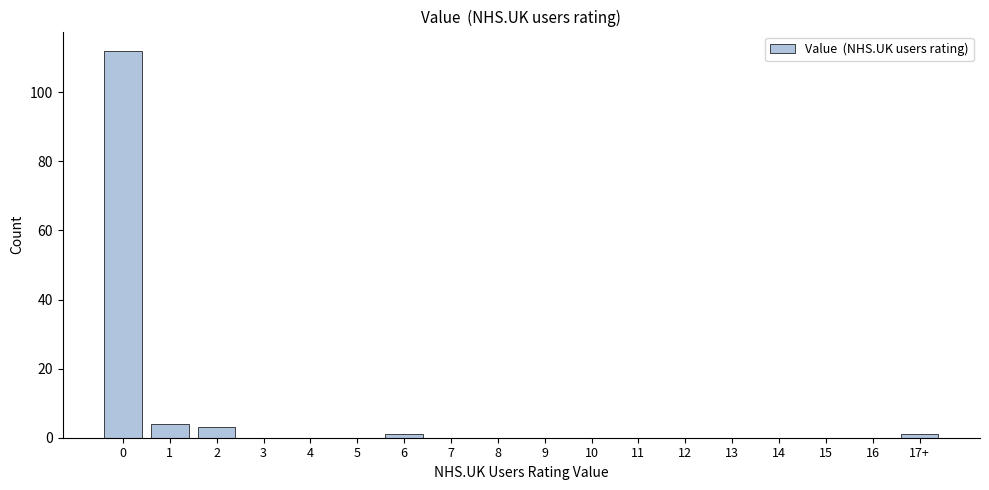

Reading left to right, what are all the values shown in this chart?

0=112	1=4	2=3	3=0	4=0	5=0	6=1	7=0	8=0	9=0	10=0	11=0	12=0	13=0	14=0	15=0	16=0	17+=1